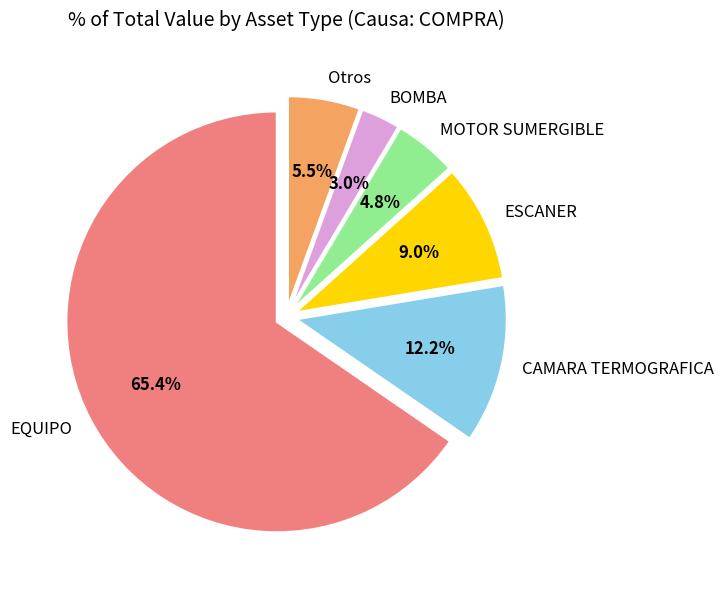

Does EQUIPO represent more than half of the total?

Yes